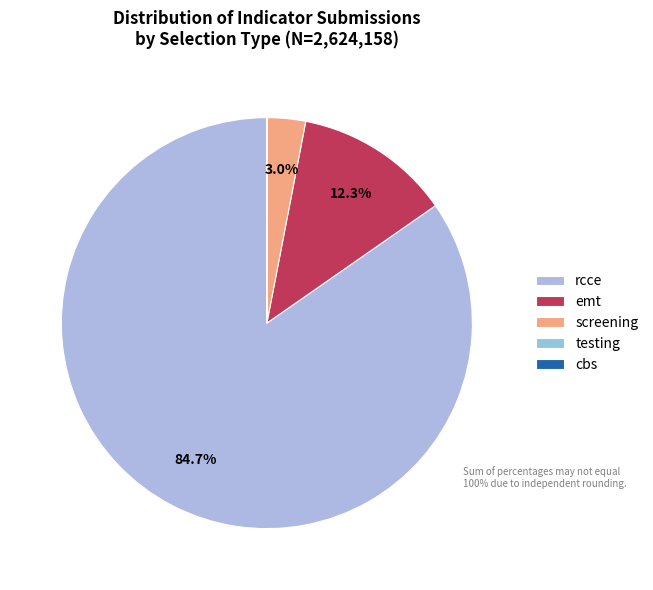

To the nearest percent, what is the average slice percentage?

20%